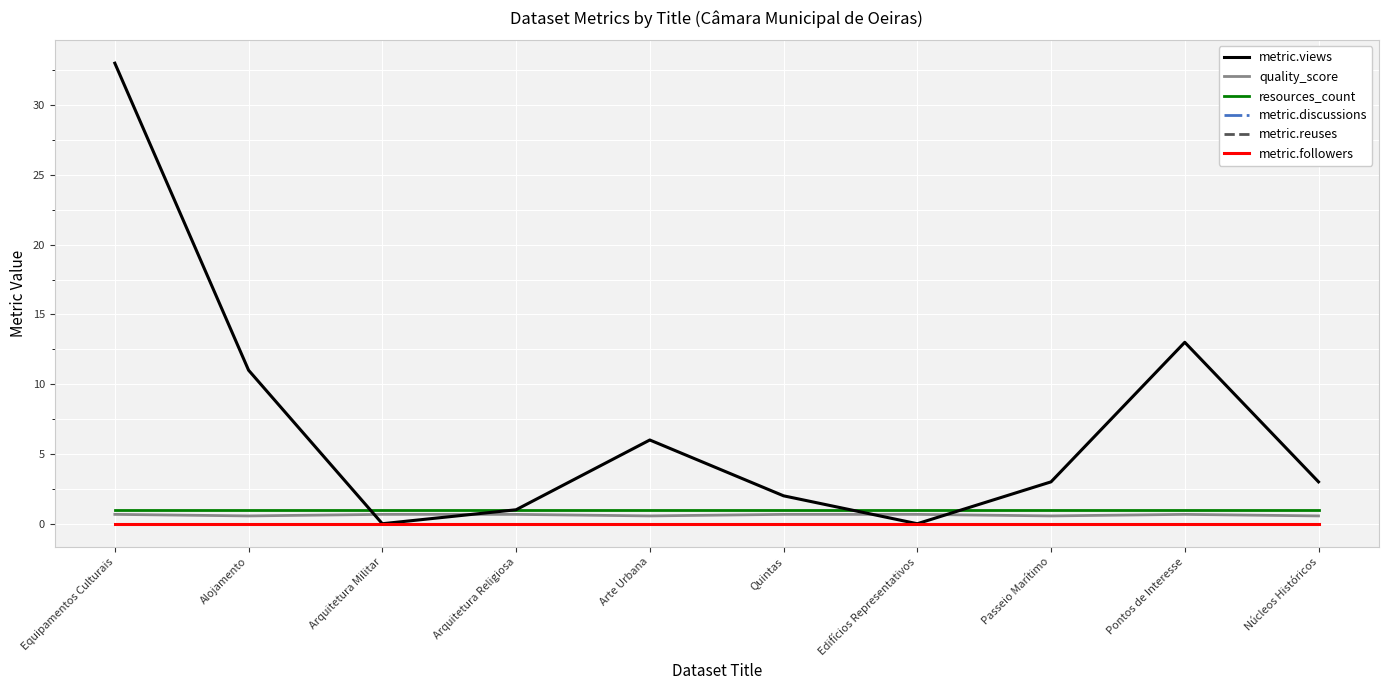

Does the chart display data point markers on the line(s)?

No